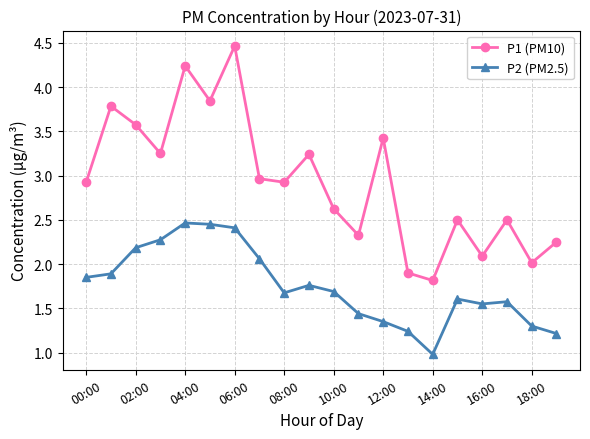

What is the smallest value displayed?

1.0